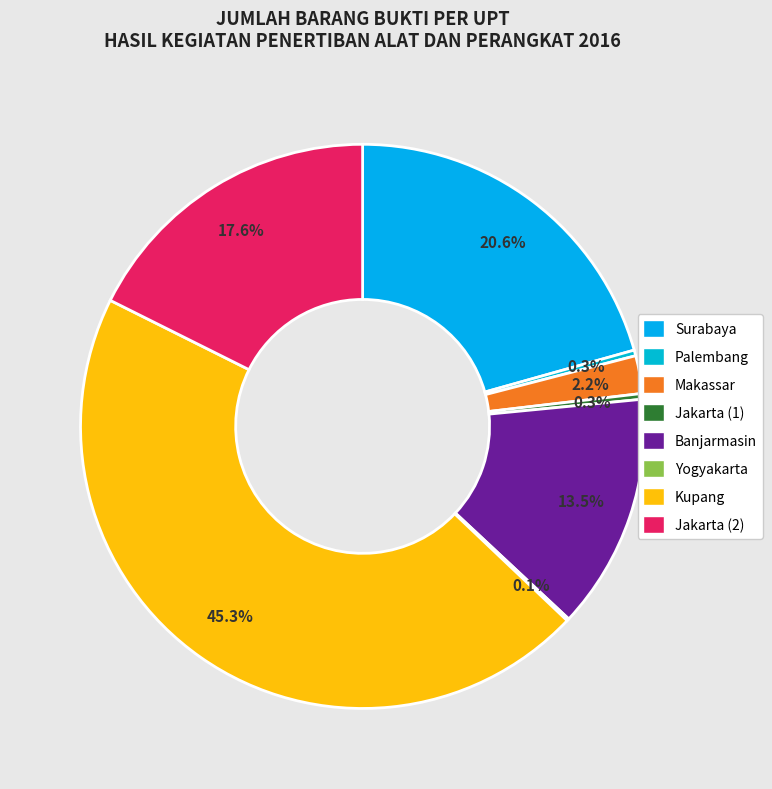

Does Palembang account for over 50% of the chart?

No